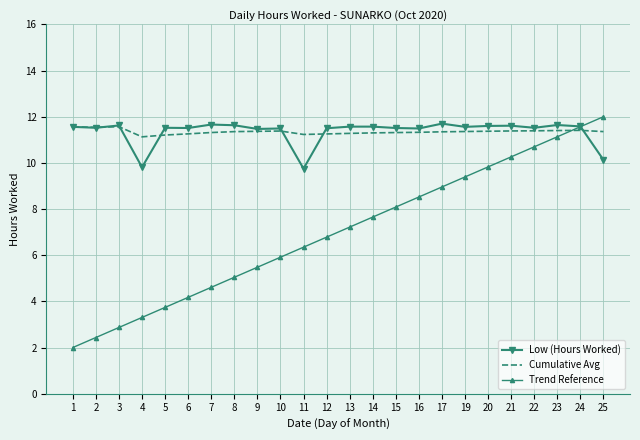

After their last crossing, which series has the higher values: Low (Hours Worked) or Trend Reference?

Trend Reference